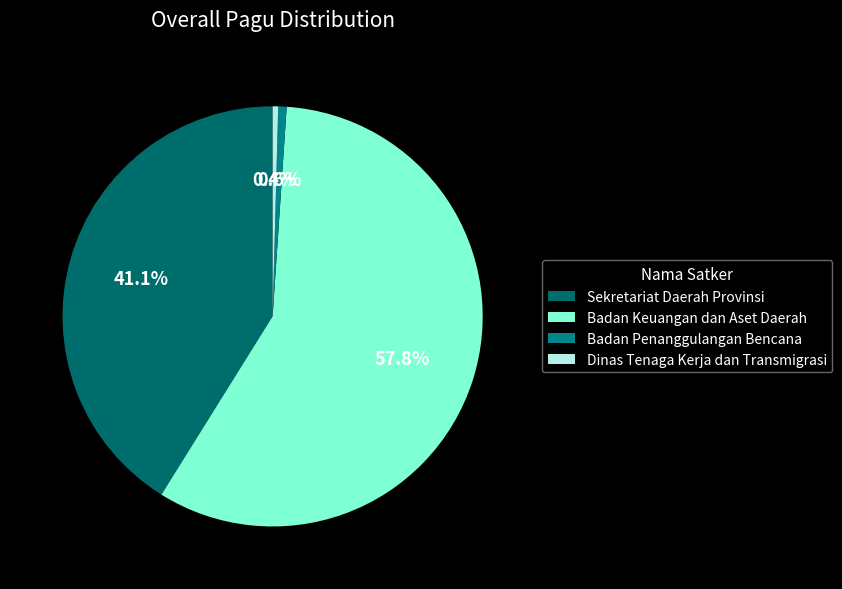

To the nearest percent, what is the average slice percentage?

25%